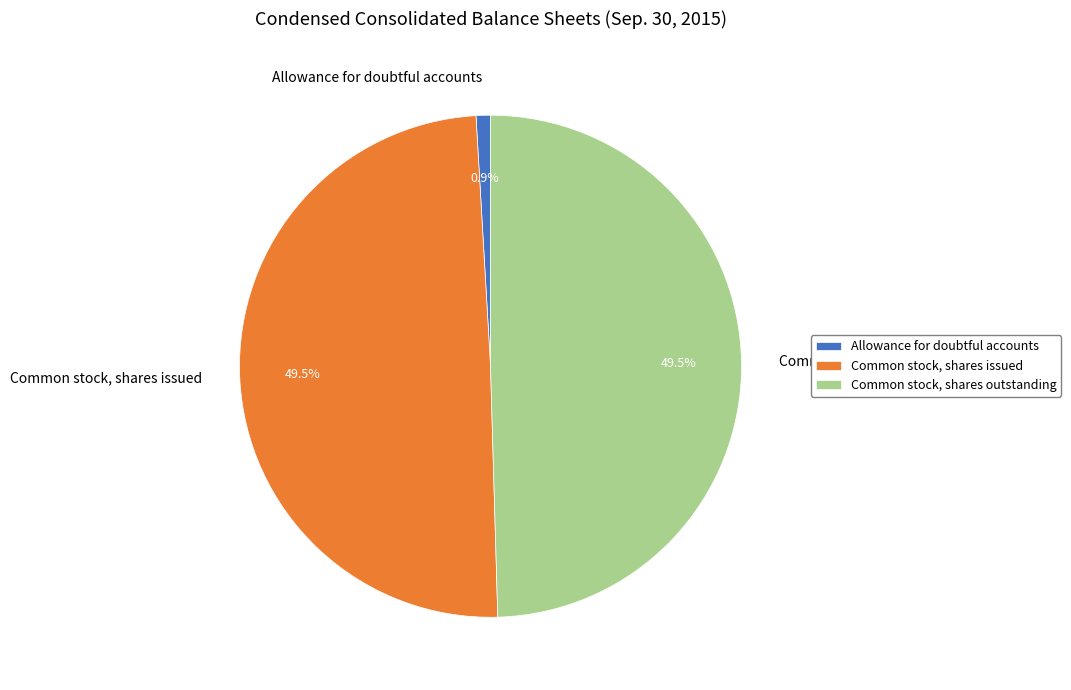

Count the number of slices in the pie.

3